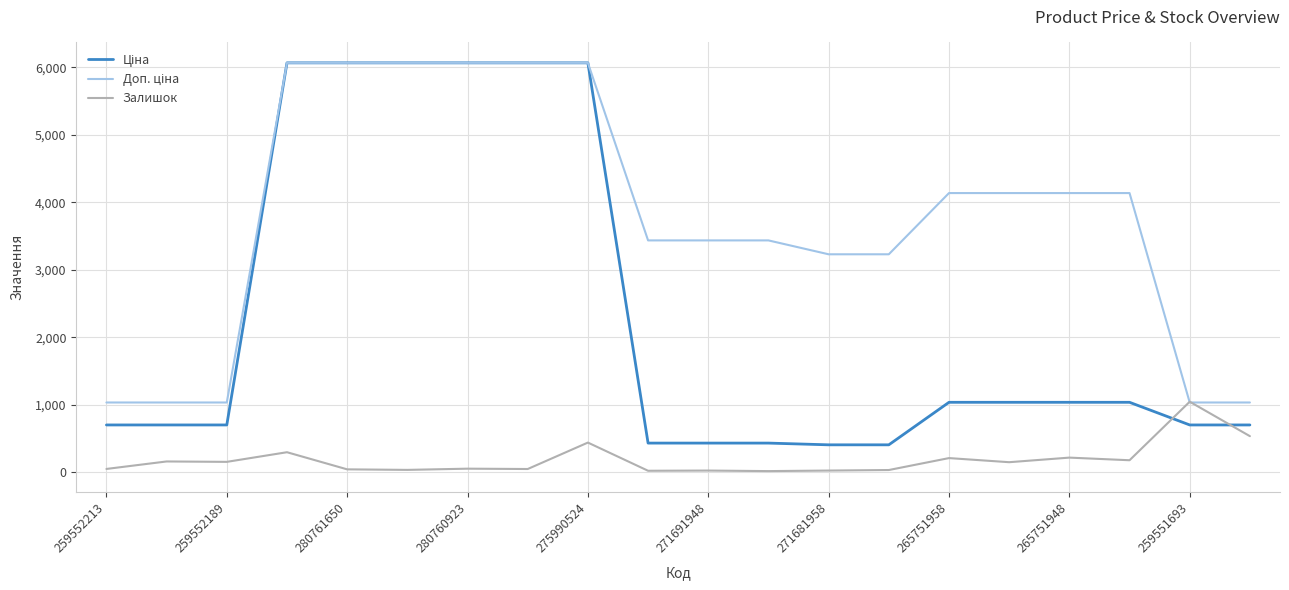

How many distinct data groups are displayed?

3